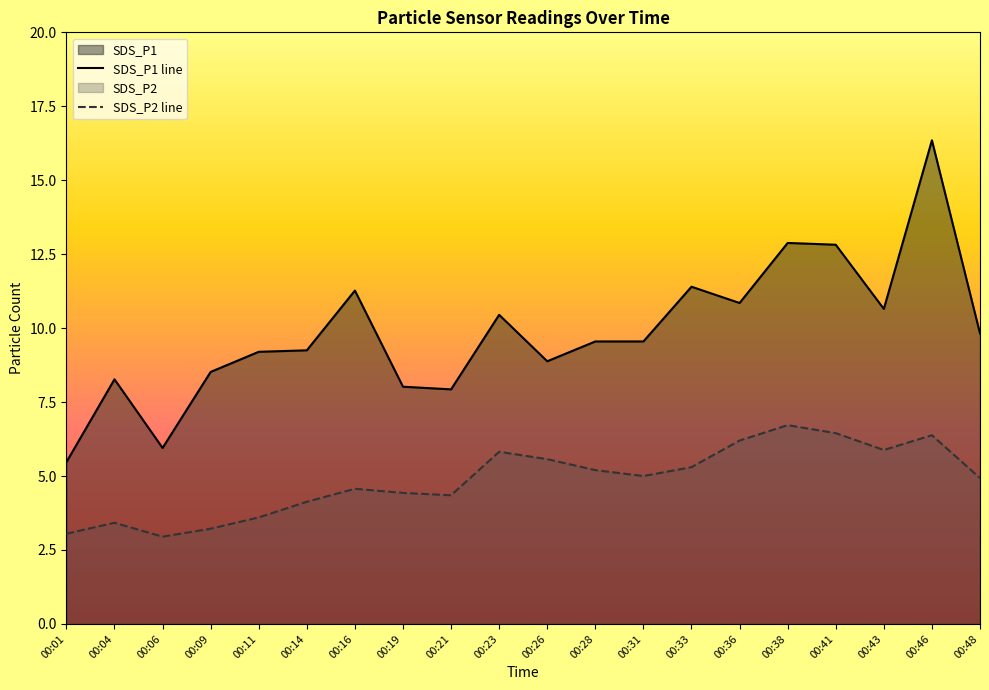

What is the average value of the SDS_P2 series?

4.9